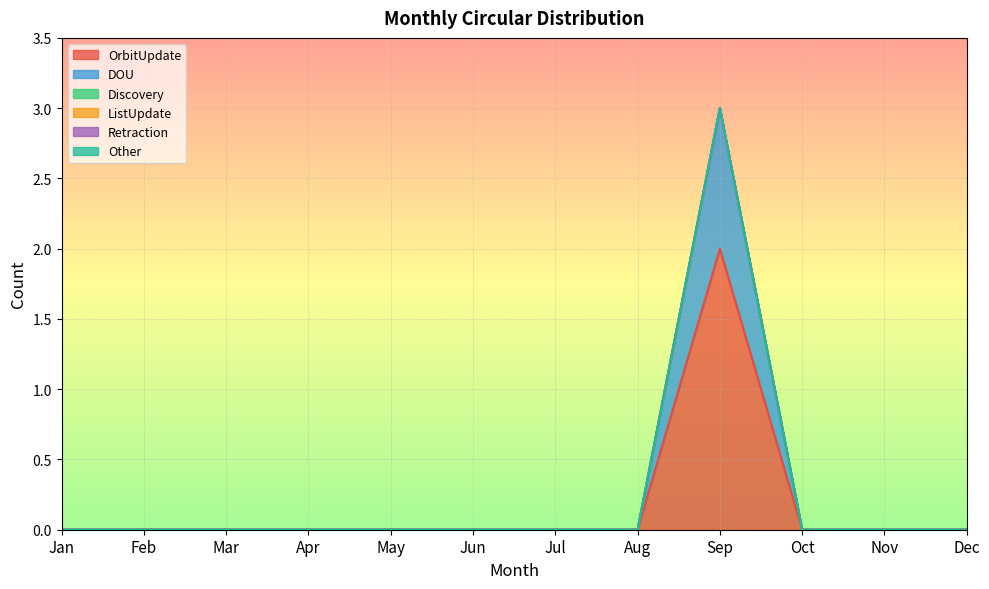

Reading left to right, transcribe all the data shown in this chart.

OrbitUpdate: Jan=0	Feb=0	Mar=0	Apr=0	May=0	Jun=0	Jul=0	Aug=0	Sep=2	Oct=0	Nov=0	Dec=0
DOU: Jan=0	Feb=0	Mar=0	Apr=0	May=0	Jun=0	Jul=0	Aug=0	Sep=1	Oct=0	Nov=0	Dec=0
Discovery: Jan=0	Feb=0	Mar=0	Apr=0	May=0	Jun=0	Jul=0	Aug=0	Sep=0	Oct=0	Nov=0	Dec=0
ListUpdate: Jan=0	Feb=0	Mar=0	Apr=0	May=0	Jun=0	Jul=0	Aug=0	Sep=0	Oct=0	Nov=0	Dec=0
Retraction: Jan=0	Feb=0	Mar=0	Apr=0	May=0	Jun=0	Jul=0	Aug=0	Sep=0	Oct=0	Nov=0	Dec=0
Other: Jan=0	Feb=0	Mar=0	Apr=0	May=0	Jun=0	Jul=0	Aug=0	Sep=0	Oct=0	Nov=0	Dec=0